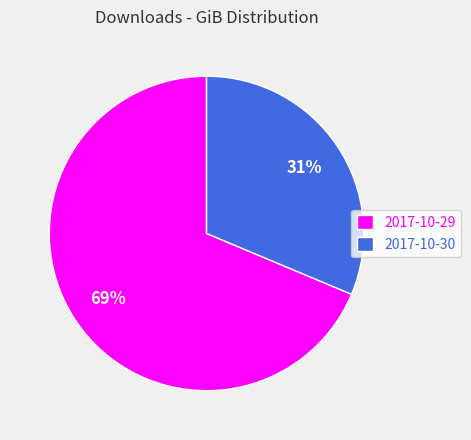

Is there a majority slice in this chart?

Yes